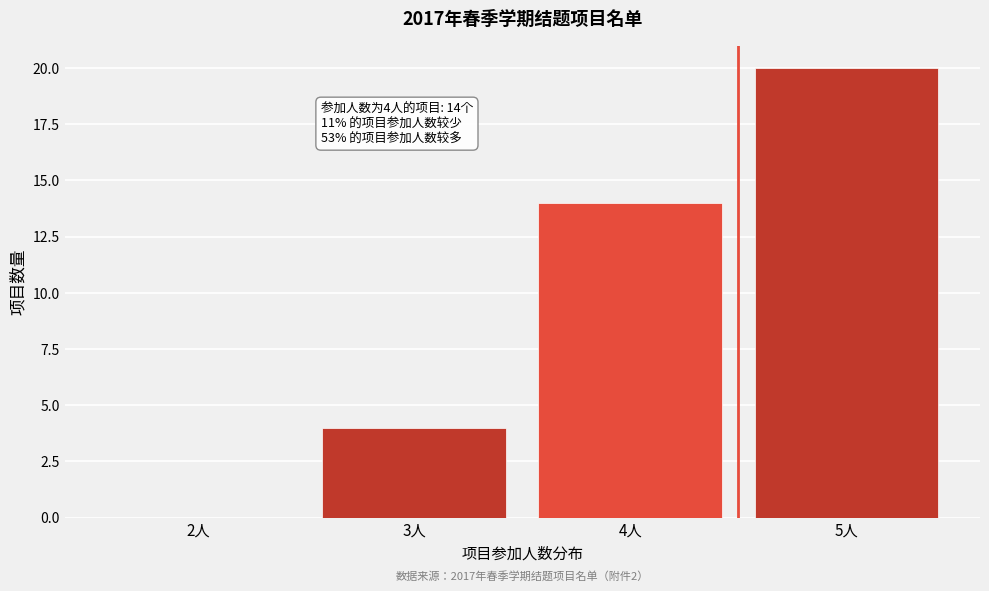

Reading left to right, transcribe all the data shown in this chart.

2人=0	3人=4	4人=14	5人=20